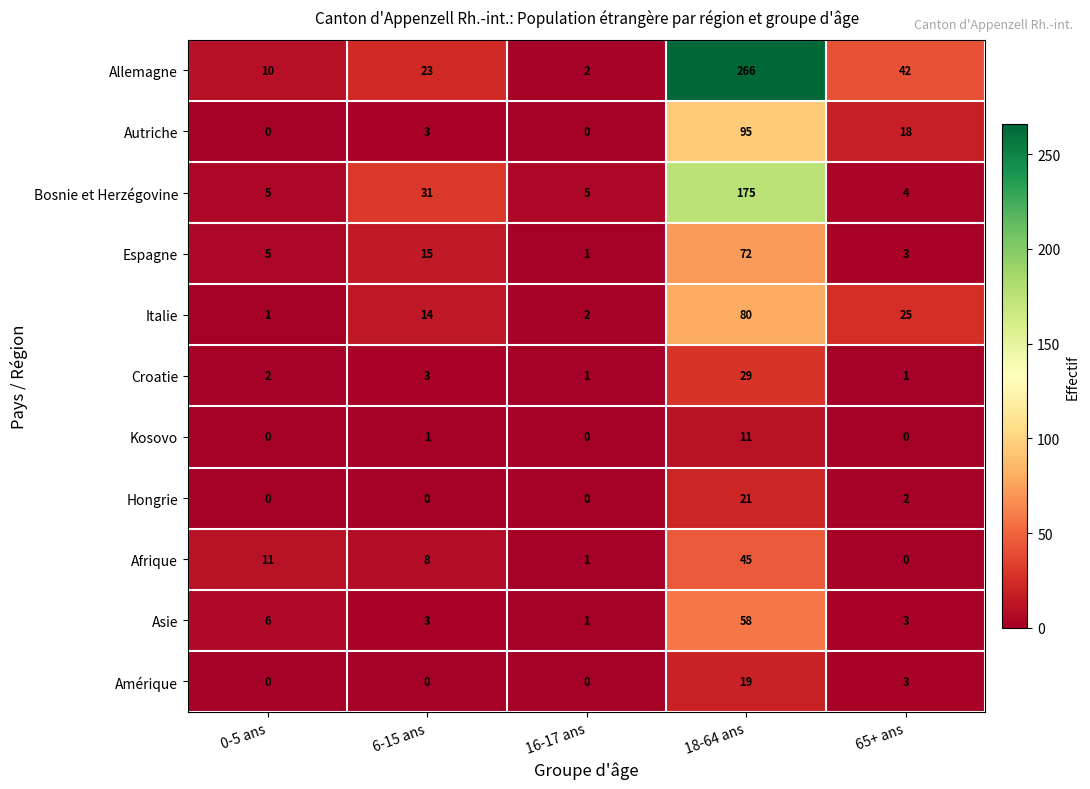

True or false: Croatie has a value of 44 at 18-64 ans.

False